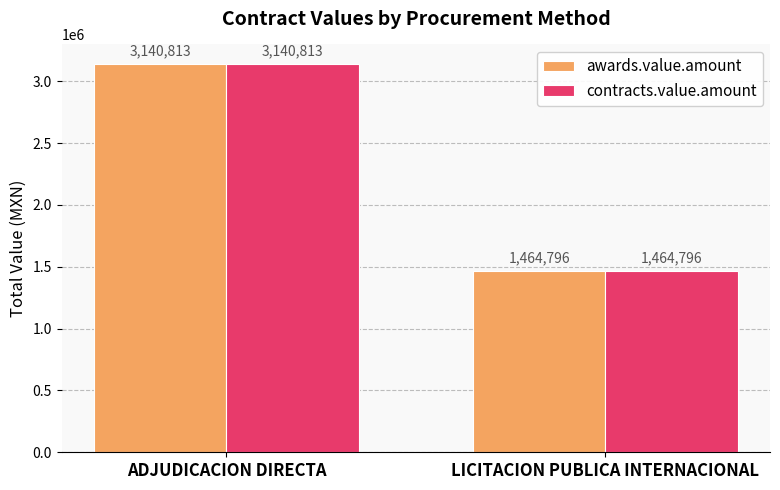

How many categories are shown in the chart?

2